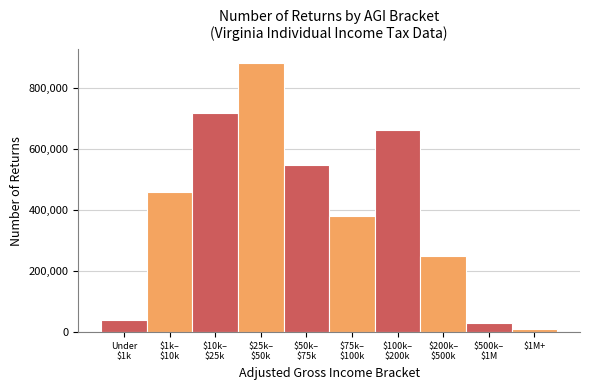

Reading left to right, extract all data points from this chart.

40040	459270	719010	882350	548750	379910	663020	249870	29210	12490